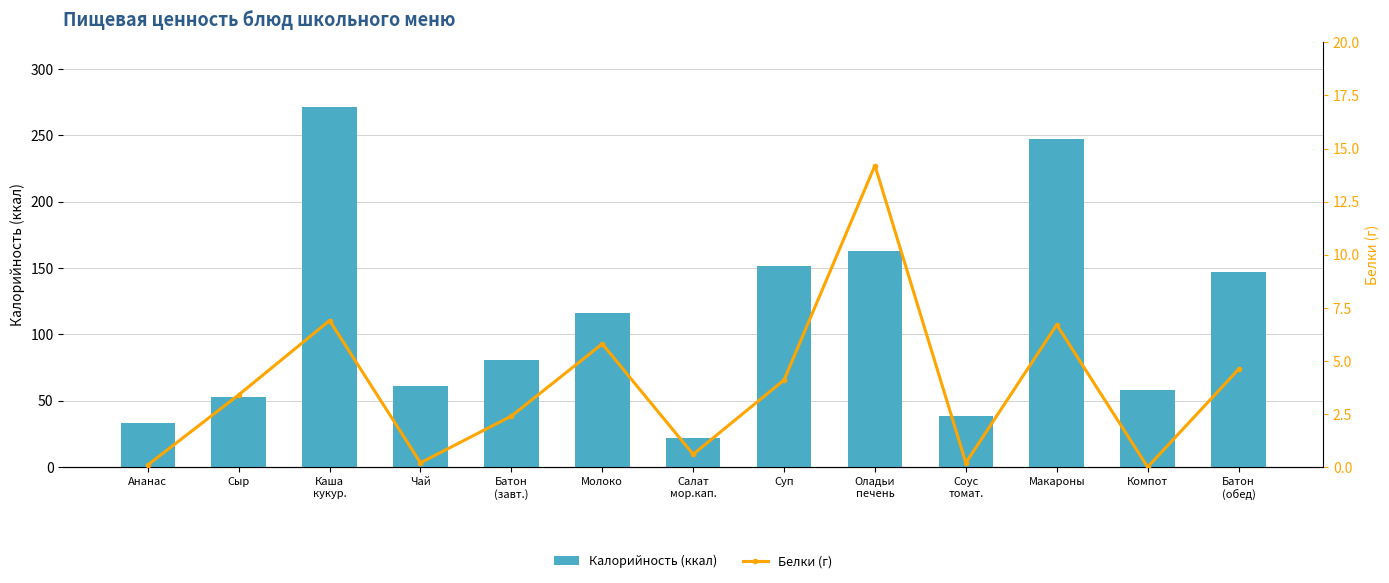

How many categories are shown in the chart?

13